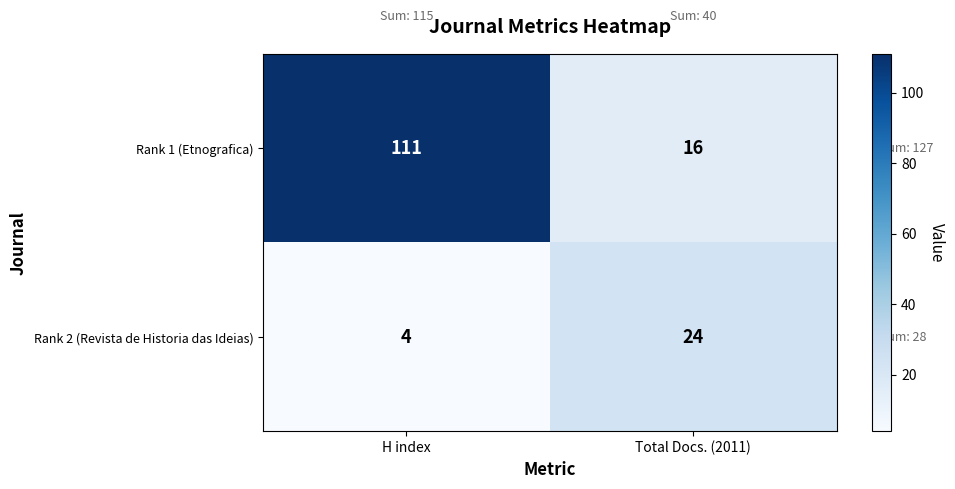

What is the total value across all series at Total Docs. (2011)?

40